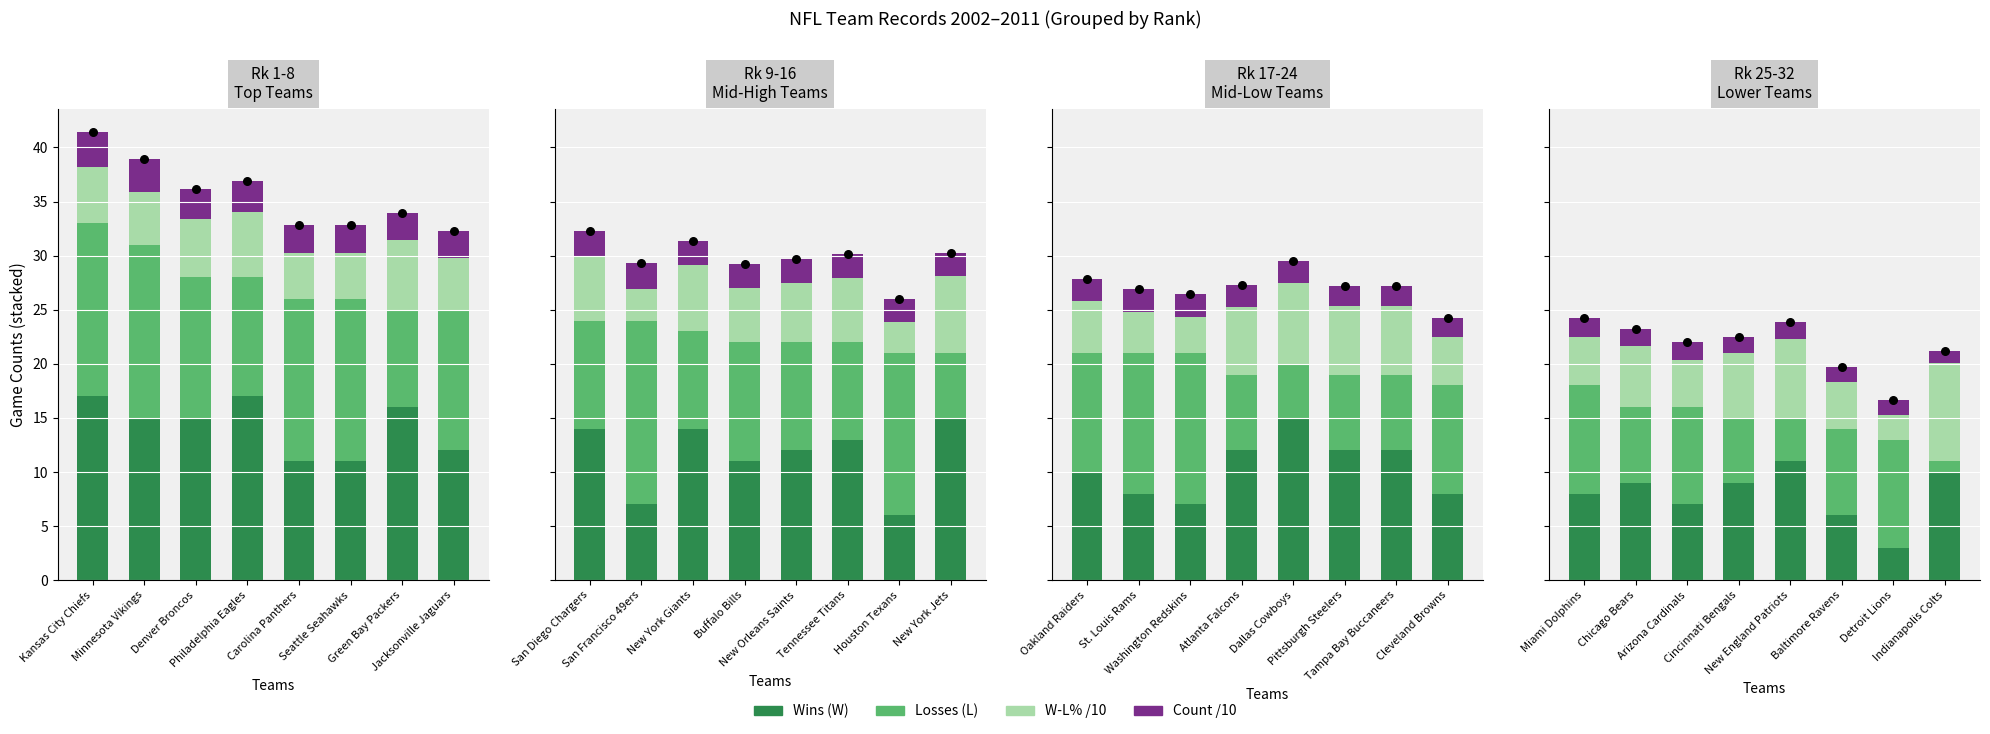

Which series contains the lowest Y value?

Losses (L)